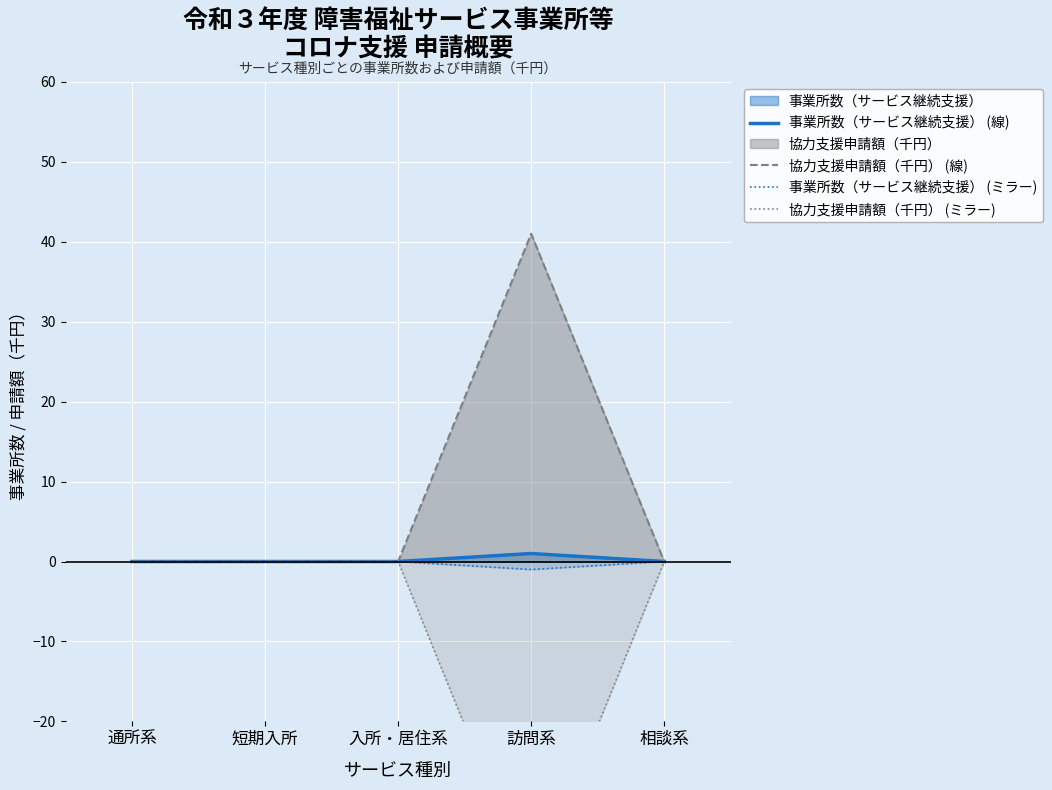

At which category does 事業所数（サービス継続支援） (線) reach its first local peak?

訪問系